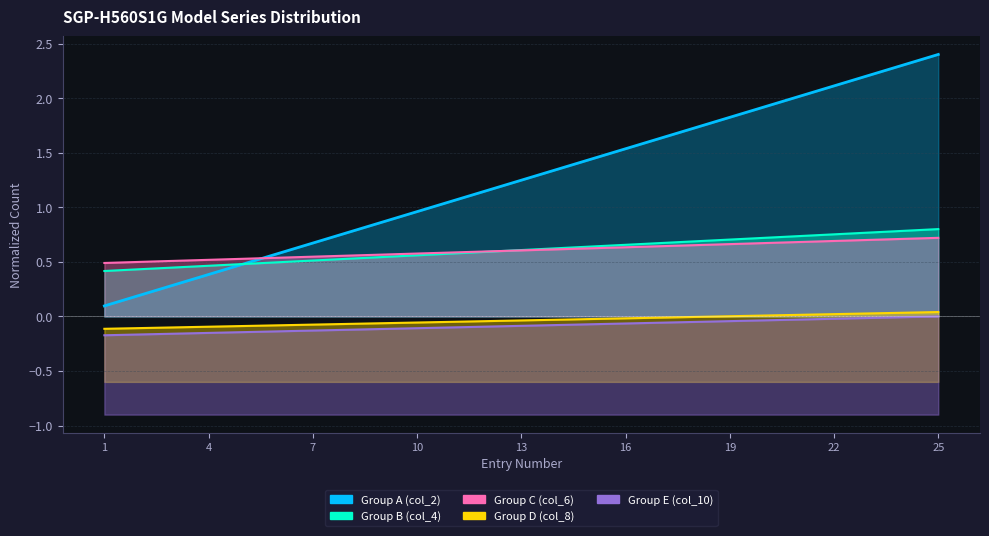

At how many categories does at least one series exceed 1?

15